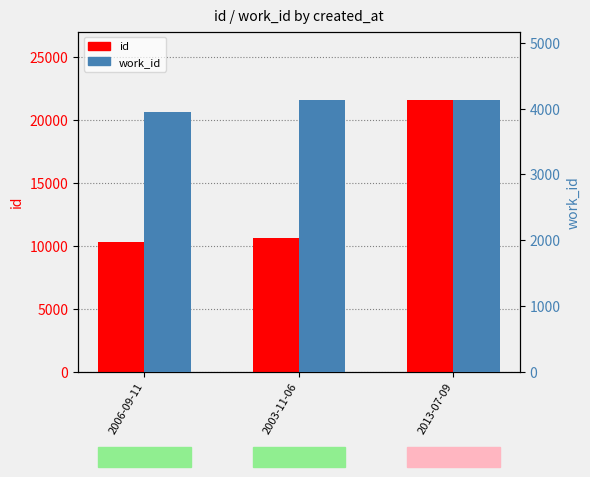

What value does the id series have at 2006-09-11?

10336